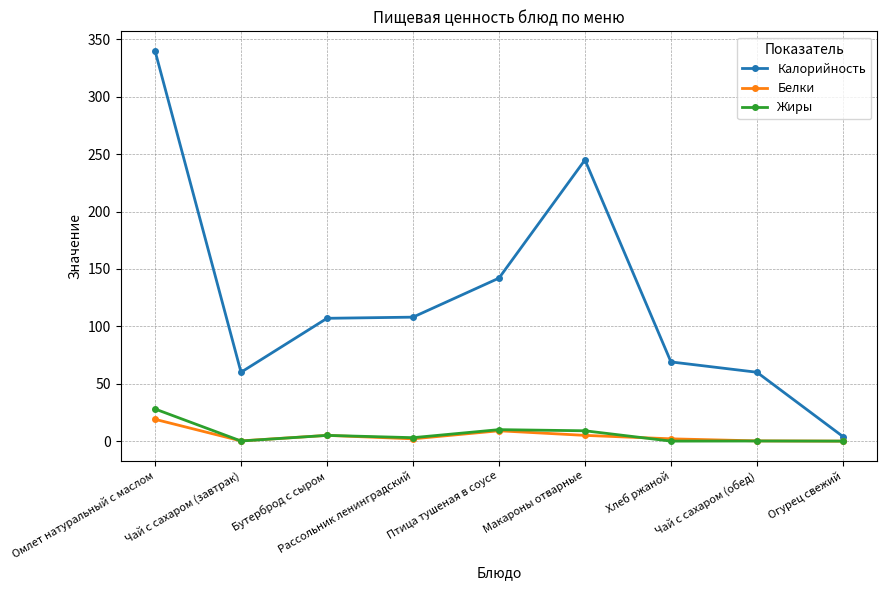

Where is Жиры nearest to the value 14?

Птица тушеная в соусе